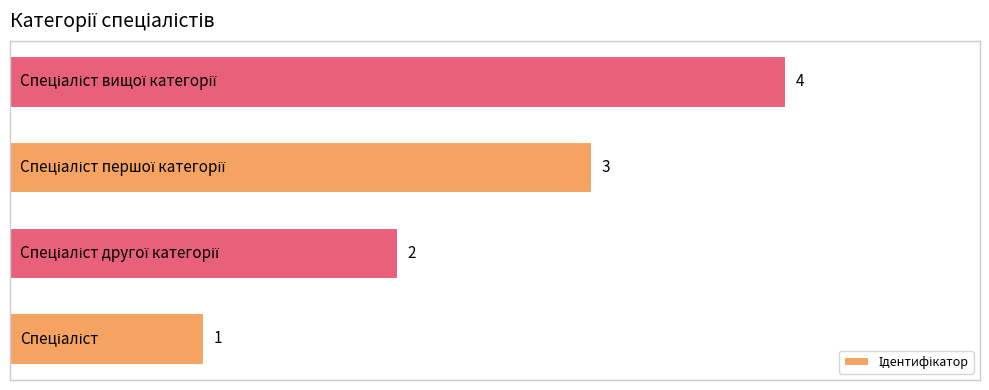

Count the values in the range 2 to 4.

3